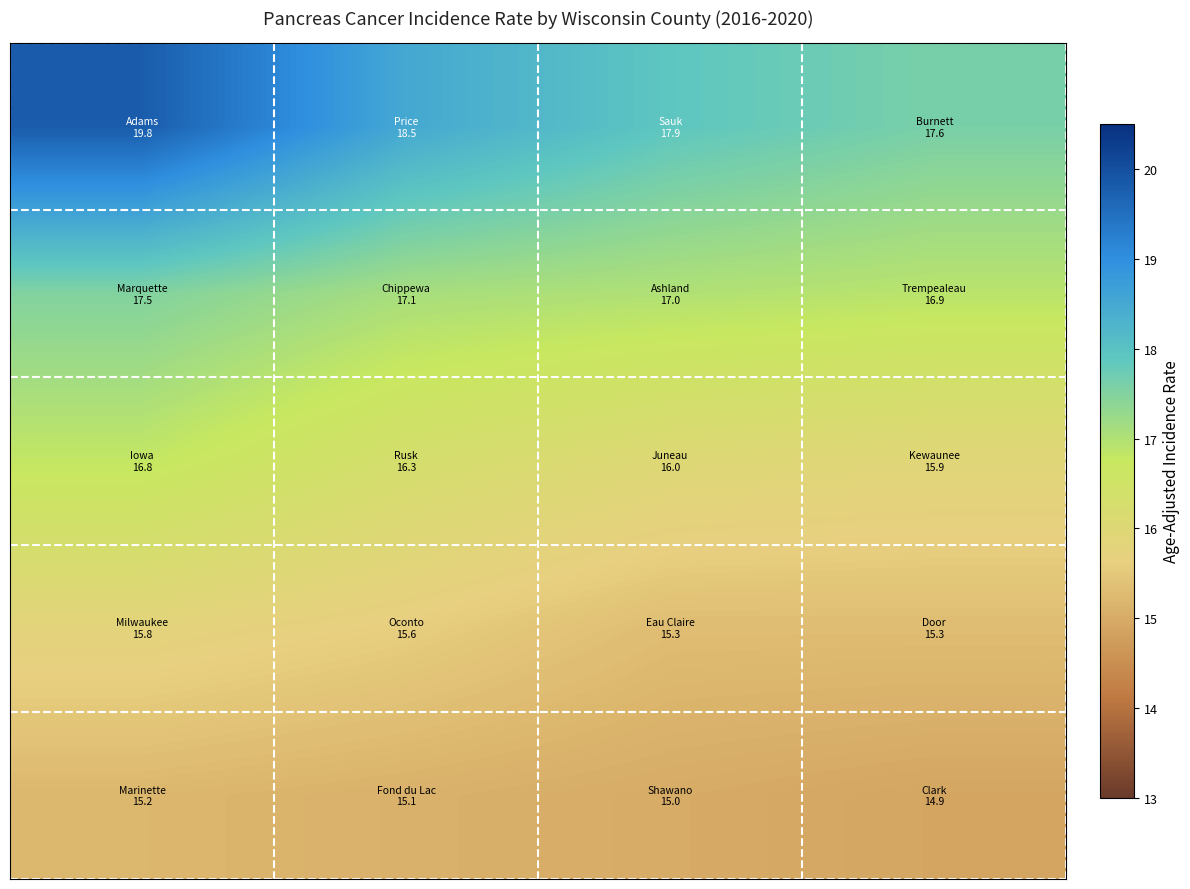

At which category does the chart reach its minimum across all series?

3